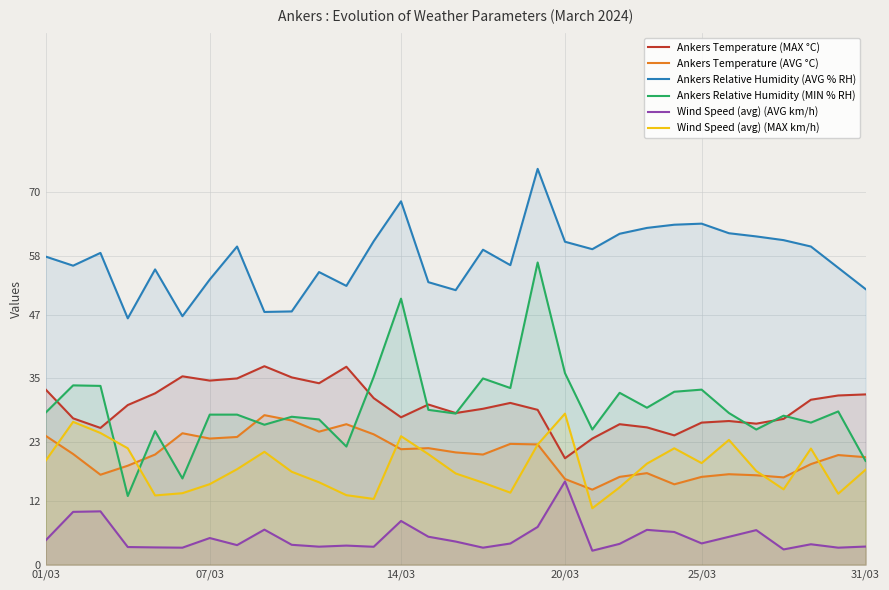

What is the sum of all Ankers Temperature (MAX °C) values?

926.1